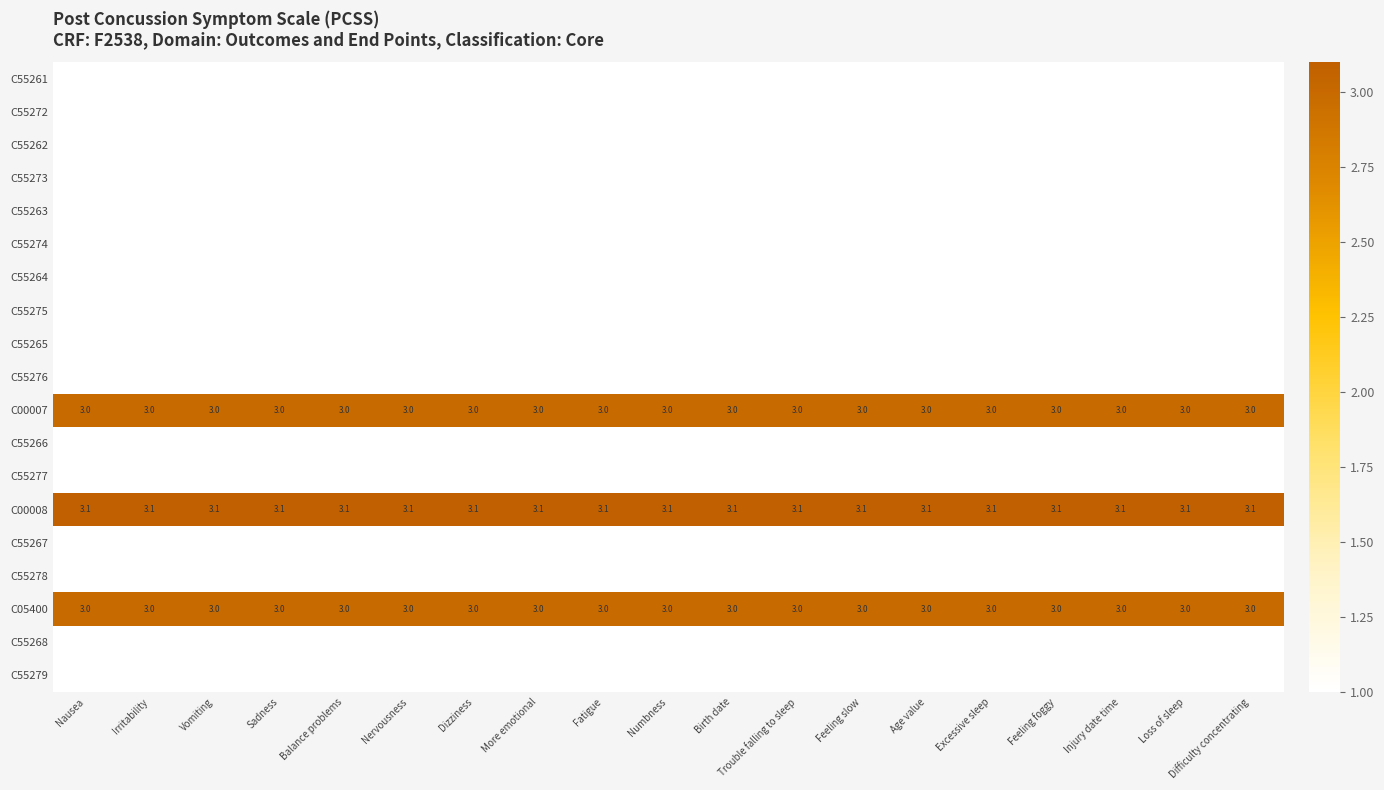

Read the C00008 value at Nausea.

3.1